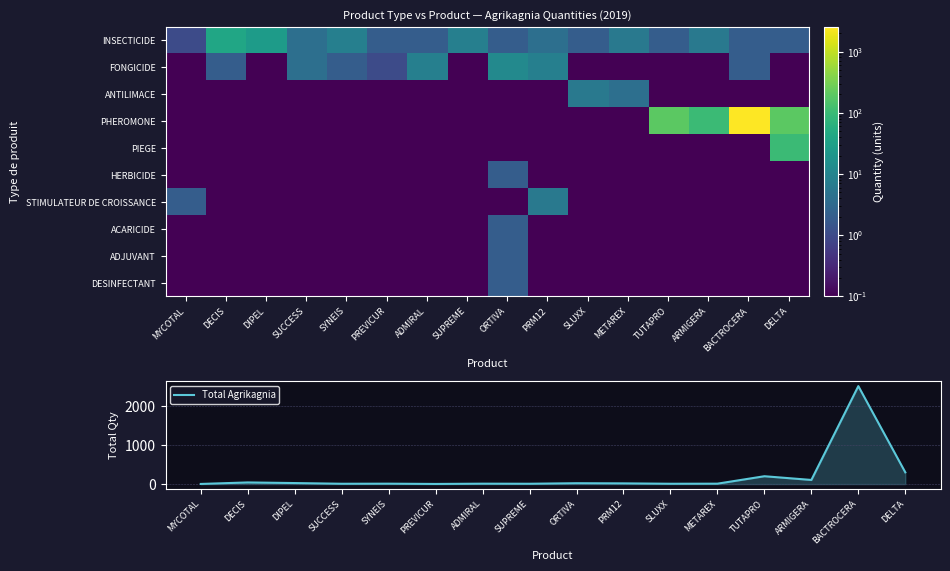

Where is Total Agrikagnia nearest to the value 1263?

DELTA